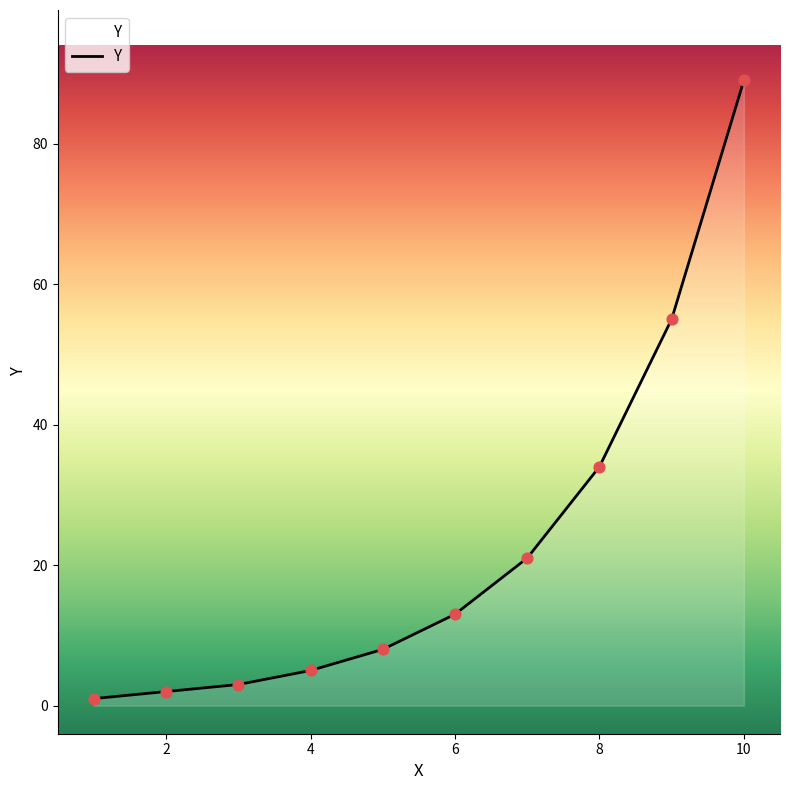

How many lines are shown in the chart?

1